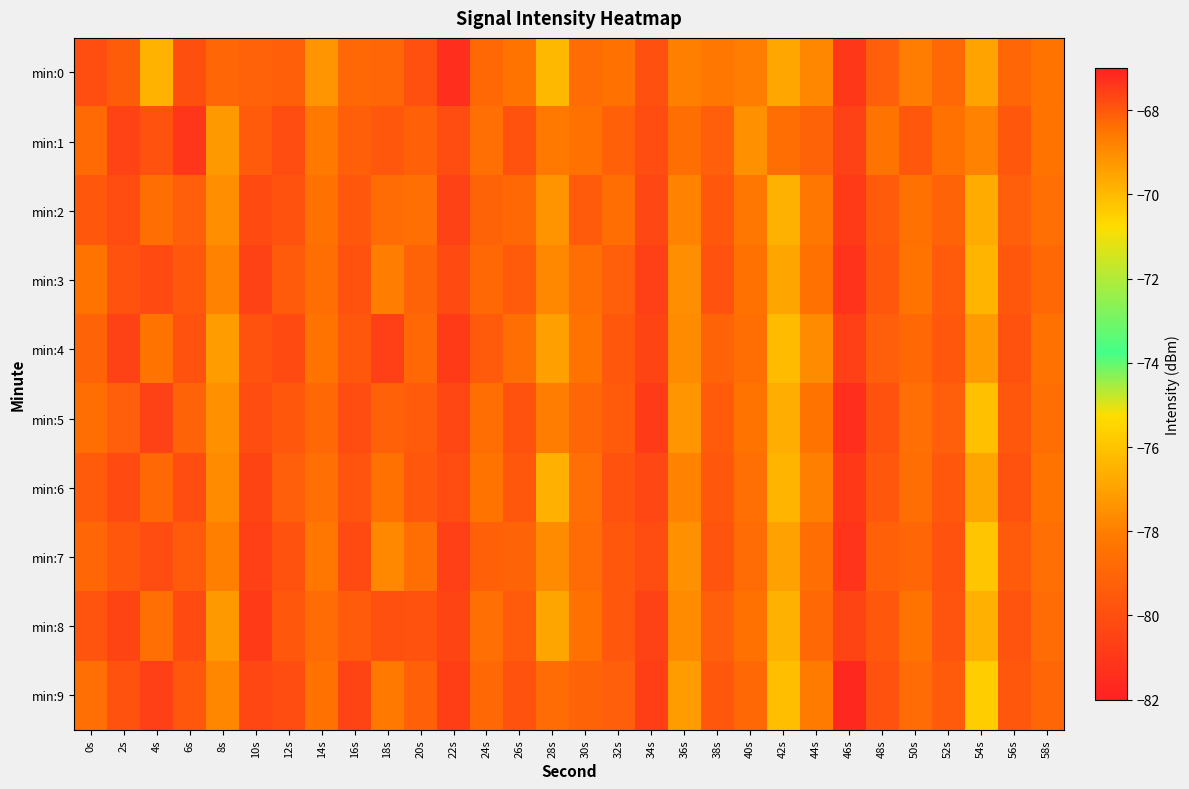

Reading left to right, transcribe all the data shown in this chart.

min:0: 0s=-80.1	2s=-79.4	4s=-69.8	6s=-80.0	8s=-79.0	10s=-79.1	12s=-79.3	14s=-69.2	16s=-78.8	18s=-78.9	20s=-79.9	22s=-81.5	24s=-78.9	26s=-78.3	28s=-70.0	30s=-78.8	32s=-78.4	34s=-79.9	36s=-78.0	38s=-78.2	40s=-78.0	42s=-76.8	44s=-77.7	46s=-81.0	48s=-79.4	50s=-78.1	52s=-78.9	54s=-69.5	56s=-79.0	58s=-78.4
min:1: 0s=-78.8	2s=-80.5	4s=-79.8	6s=-81.1	8s=-77.2	10s=-79.5	12s=-80.1	14s=-78.1	16s=-79.3	18s=-68.0	20s=-79.2	22s=-80.1	24s=-78.5	26s=-79.9	28s=-68.5	30s=-78.4	32s=-79.2	34s=-80.1	36s=-78.7	38s=-79.3	40s=-77.4	42s=-78.7	44s=-79.1	46s=-80.5	48s=-78.3	50s=-79.7	52s=-78.4	54s=-68.8	56s=-79.5	58s=-78.3
min:2: 0s=-79.5	2s=-80.1	4s=-78.7	6s=-79.3	8s=-77.5	10s=-80.2	12s=-79.9	14s=-78.4	16s=-79.7	18s=-68.3	20s=-78.5	22s=-80.5	24s=-79.1	26s=-78.9	28s=-69.1	30s=-79.4	32s=-78.7	34s=-80.3	36s=-77.9	38s=-79.5	40s=-78.2	42s=-76.5	44s=-78.2	46s=-80.9	48s=-79.4	50s=-78.4	52s=-79.1	54s=-69.7	56s=-79.3	58s=-78.5
min:3: 0s=-78.3	2s=-79.9	4s=-80.2	6s=-79.5	8s=-77.9	10s=-80.5	12s=-79.4	14s=-78.7	16s=-79.9	18s=-68.7	20s=-79.1	22s=-80.2	24s=-78.9	26s=-79.4	28s=-68.9	30s=-78.7	32s=-79.3	34s=-80.7	36s=-77.5	38s=-79.9	40s=-78.4	42s=-76.9	44s=-78.4	46s=-81.2	48s=-79.7	50s=-78.3	52s=-79.4	54s=-69.9	56s=-79.7	58s=-78.9
min:4: 0s=-79.1	2s=-80.5	4s=-78.3	6s=-79.9	8s=-77.1	10s=-79.9	12s=-80.2	14s=-78.3	16s=-79.5	18s=-67.5	20s=-78.9	22s=-80.9	24s=-79.4	26s=-78.7	28s=-69.4	30s=-78.3	32s=-79.7	34s=-80.4	36s=-77.7	38s=-79.1	40s=-78.7	42s=-76.2	44s=-77.7	46s=-80.7	48s=-79.3	50s=-78.9	52s=-79.7	54s=-69.3	56s=-79.9	58s=-78.4
min:5: 0s=-78.7	2s=-79.3	4s=-80.5	6s=-79.1	8s=-77.4	10s=-80.1	12s=-79.7	14s=-78.9	16s=-80.1	18s=-68.1	20s=-79.4	22s=-80.3	24s=-78.7	26s=-79.9	28s=-68.7	30s=-79.0	32s=-79.4	34s=-80.9	36s=-77.3	38s=-79.4	40s=-78.3	42s=-76.7	44s=-78.3	46s=-81.4	48s=-79.9	50s=-78.5	52s=-79.3	54s=-70.1	56s=-79.5	58s=-78.7
min:6: 0s=-79.4	2s=-80.2	4s=-78.9	6s=-80.1	8s=-77.7	10s=-80.4	12s=-79.3	14s=-78.5	16s=-79.8	18s=-68.4	20s=-79.7	22s=-80.1	24s=-78.3	26s=-79.7	28s=-69.8	30s=-78.5	32s=-79.9	34s=-80.3	36s=-77.9	38s=-79.7	40s=-78.5	42s=-76.4	44s=-78.0	46s=-81.0	48s=-79.5	50s=-78.7	52s=-79.5	54s=-69.5	56s=-79.9	58s=-78.3
min:7: 0s=-79.0	2s=-79.7	4s=-80.1	6s=-79.4	8s=-78.0	10s=-80.7	12s=-79.9	14s=-78.2	16s=-80.2	18s=-68.9	20s=-78.7	22s=-80.7	24s=-79.2	26s=-79.1	28s=-69.0	30s=-78.8	32s=-79.5	34s=-80.1	36s=-77.4	38s=-79.8	40s=-78.8	42s=-77.0	44s=-78.7	46s=-81.1	48s=-79.2	50s=-79.0	52s=-79.9	54s=-70.2	56s=-79.4	58s=-78.5
min:8: 0s=-79.8	2s=-80.4	4s=-78.5	6s=-80.2	8s=-77.2	10s=-80.9	12s=-79.5	14s=-78.8	16s=-79.4	18s=-67.9	20s=-79.9	22s=-80.4	24s=-78.5	26s=-79.4	28s=-69.5	30s=-78.4	32s=-79.7	34s=-80.5	36s=-77.7	38s=-79.3	40s=-78.4	42s=-76.5	44s=-78.9	46s=-80.4	48s=-79.7	50s=-78.3	52s=-79.8	54s=-69.8	56s=-79.8	58s=-78.8
min:9: 0s=-78.5	2s=-79.9	4s=-80.7	6s=-79.7	8s=-77.8	10s=-80.3	12s=-80.1	14s=-78.4	16s=-80.4	18s=-68.5	20s=-79.2	22s=-80.8	24s=-78.9	26s=-79.9	28s=-68.3	30s=-79.1	32s=-79.3	34s=-80.8	36s=-77.1	38s=-79.5	40s=-78.9	42s=-76.1	44s=-78.1	46s=-81.7	48s=-79.9	50s=-78.8	52s=-79.4	54s=-70.4	56s=-79.7	58s=-79.0